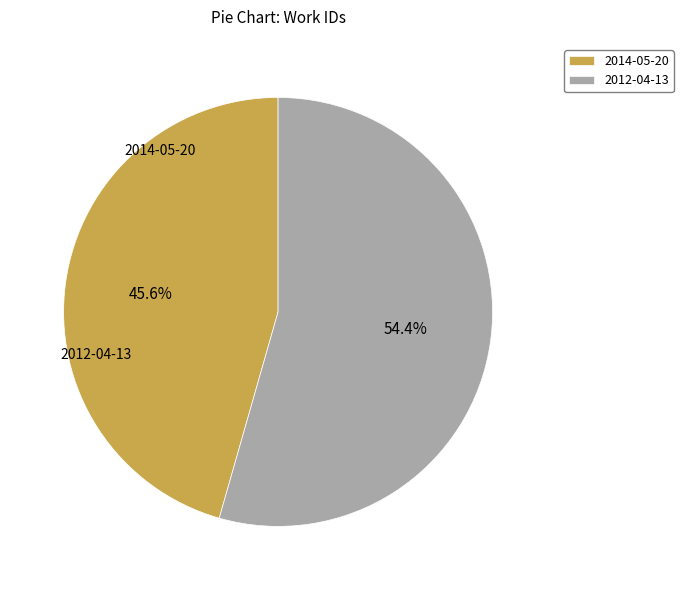

Is it true that 2014-05-20 is 34% of the pie?

False